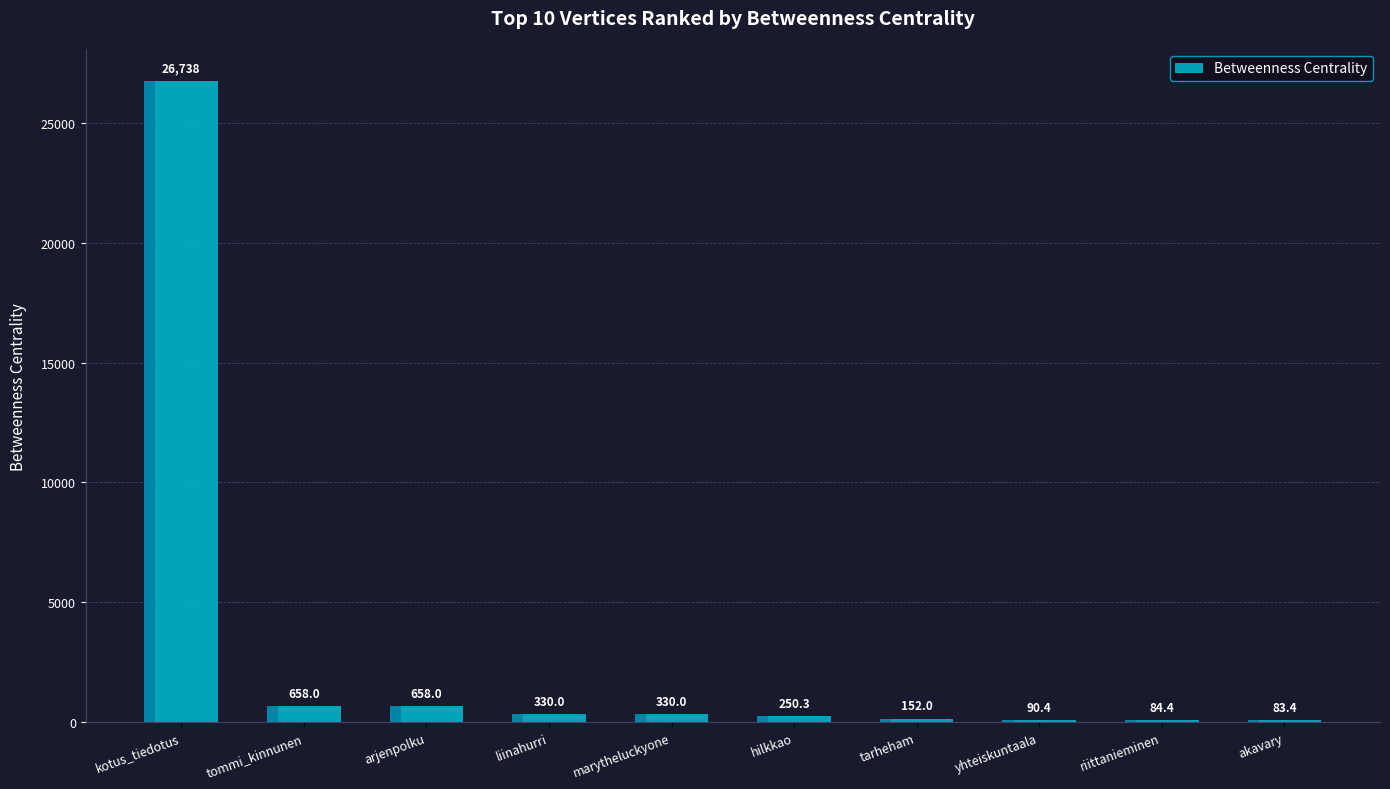

At which label does the data first exceed 330?

kotus_tiedotus